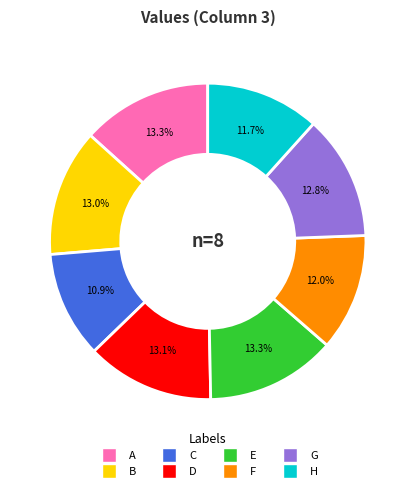

To the nearest percent, what portion does H represent?

12%